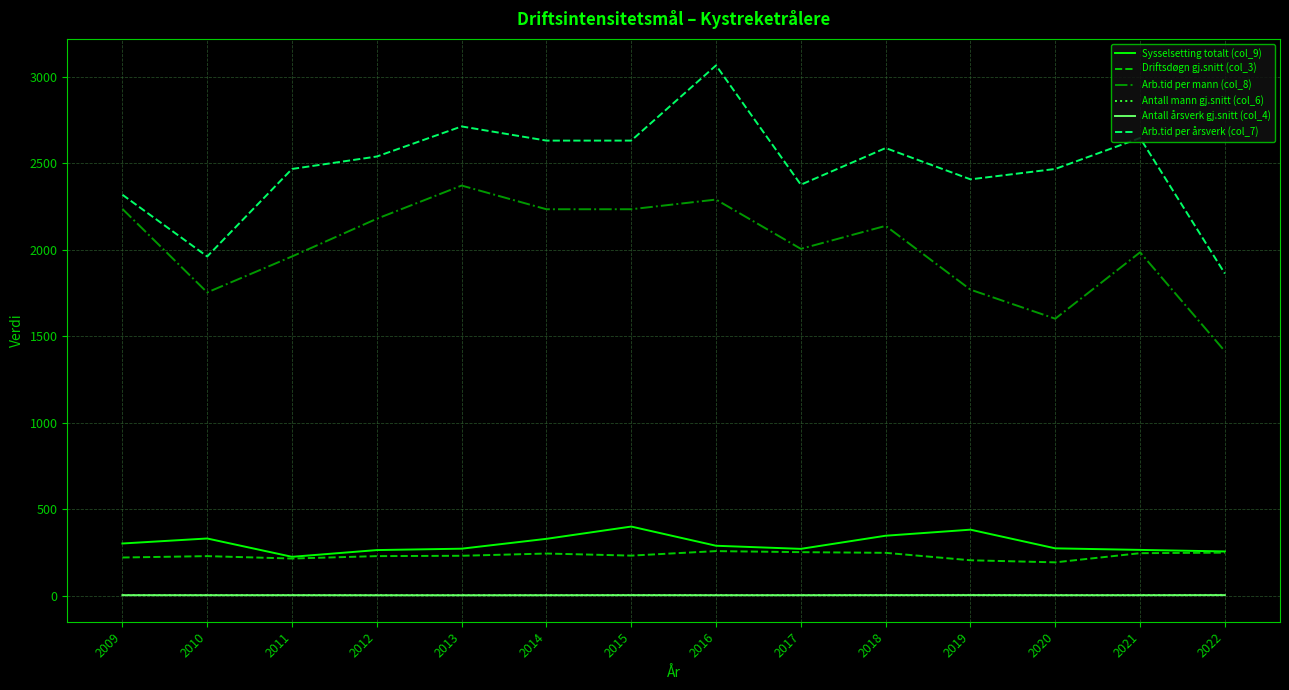

The Driftsdøgn gj.snitt (col_3) series shows 220.0 at 2009. True or false?

True